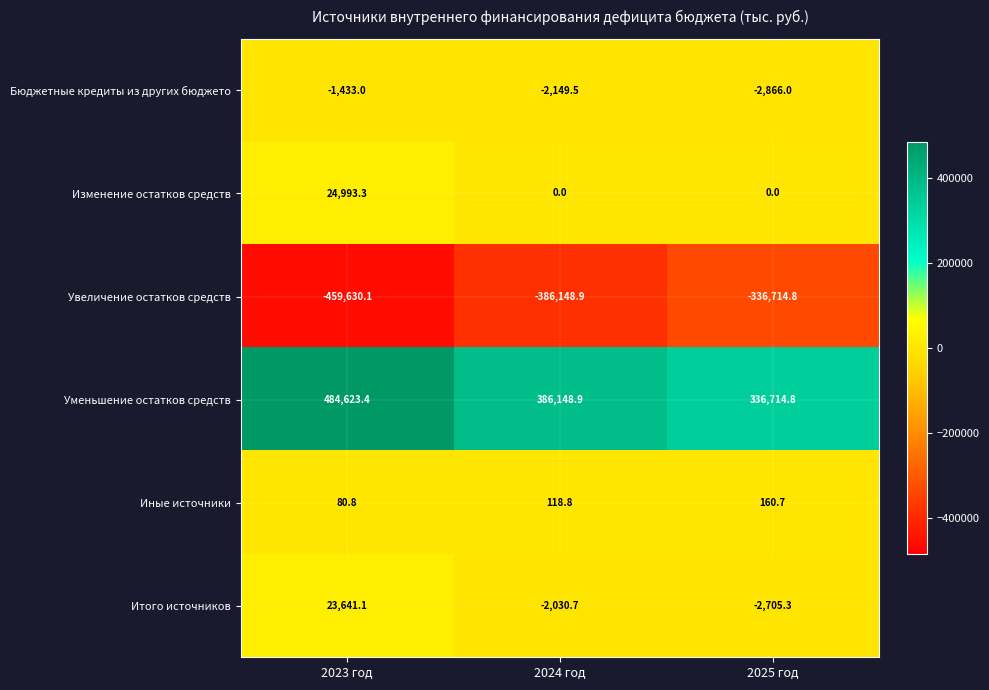

What is the difference between the maximum and minimum values in the Иные источники series?

79.9